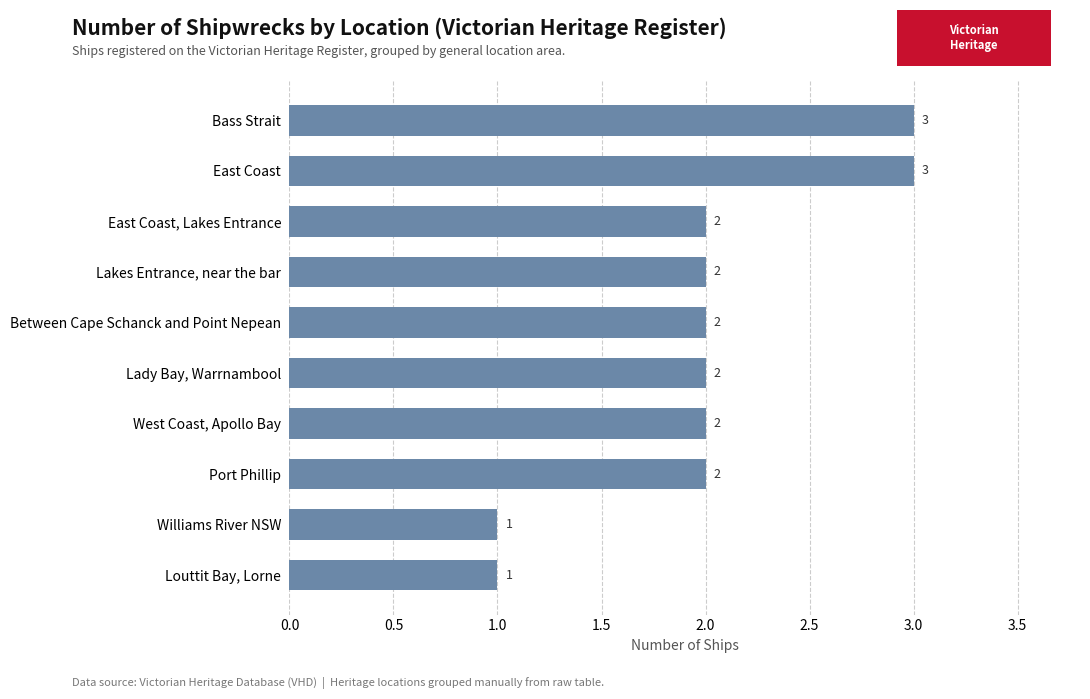

How many categories are shown in the chart?

10